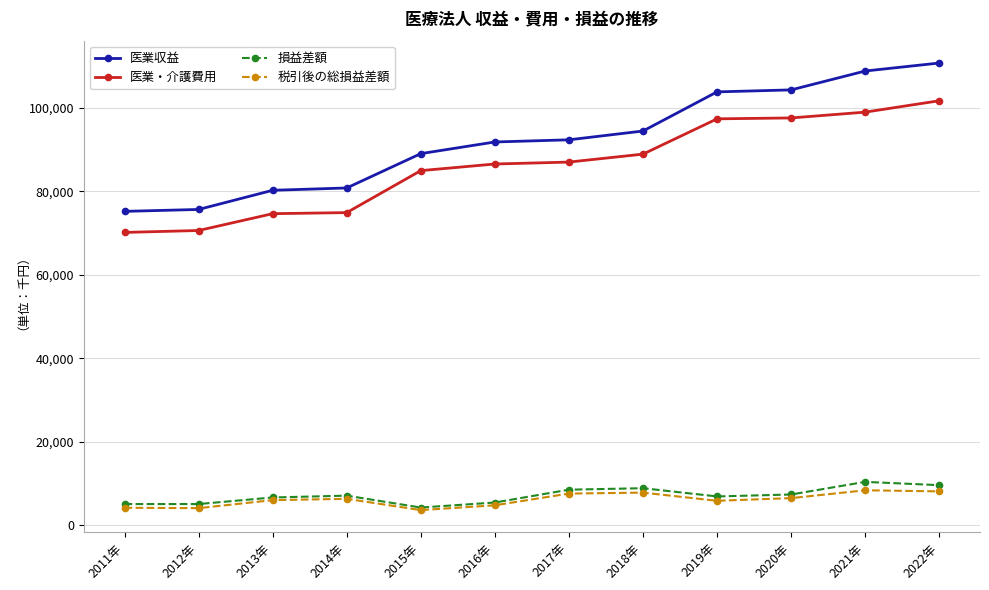

List the series in order of their peak value, lowest first.

税引後の総損益差額, 損益差額, 医業・介護費用, 医業収益